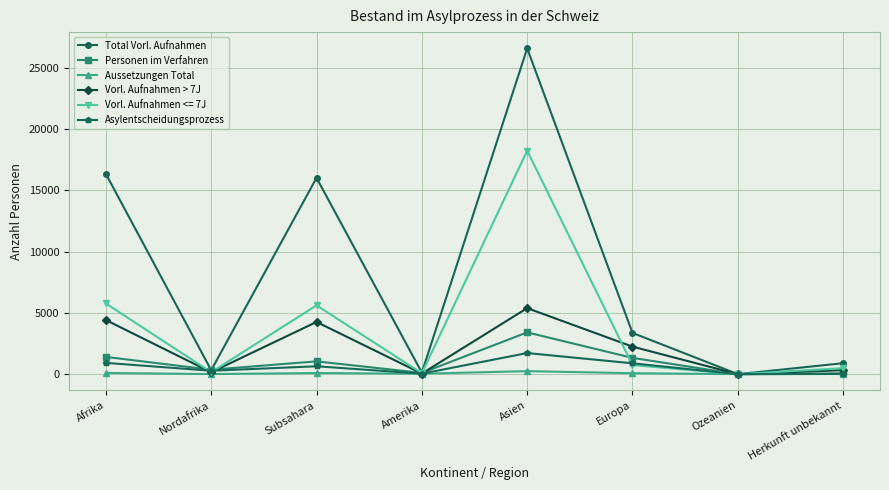

Which series has the widest spread of values?

Total Vorl. Aufnahmen